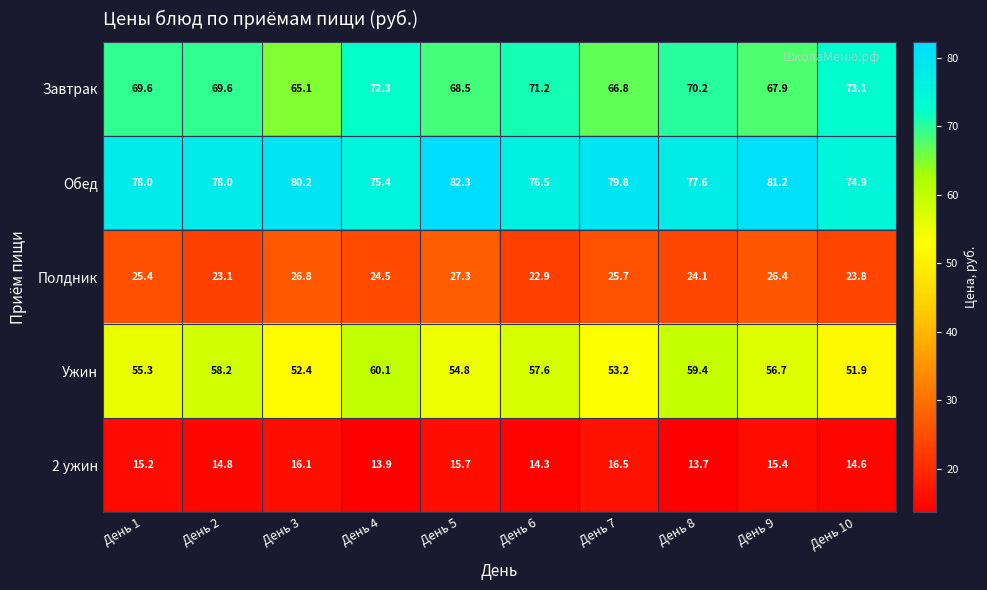

At how many categories does at least one series exceed 30?

10